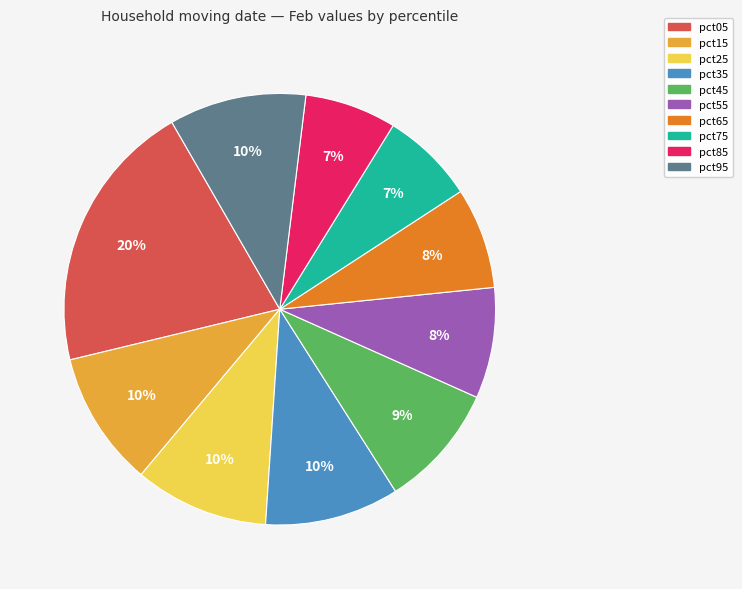

Which slice is the largest?

pct05